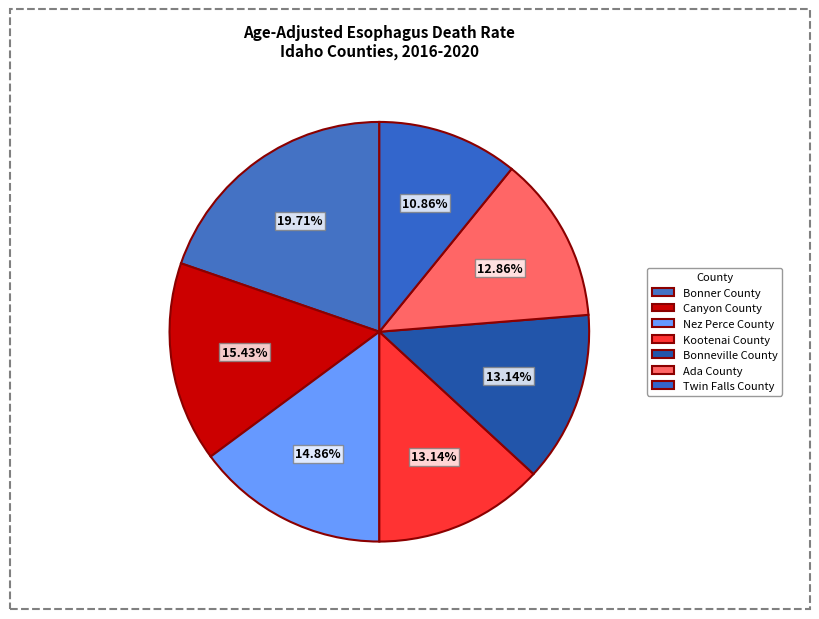

Is it true that Bonner County is 20% of the pie?

True